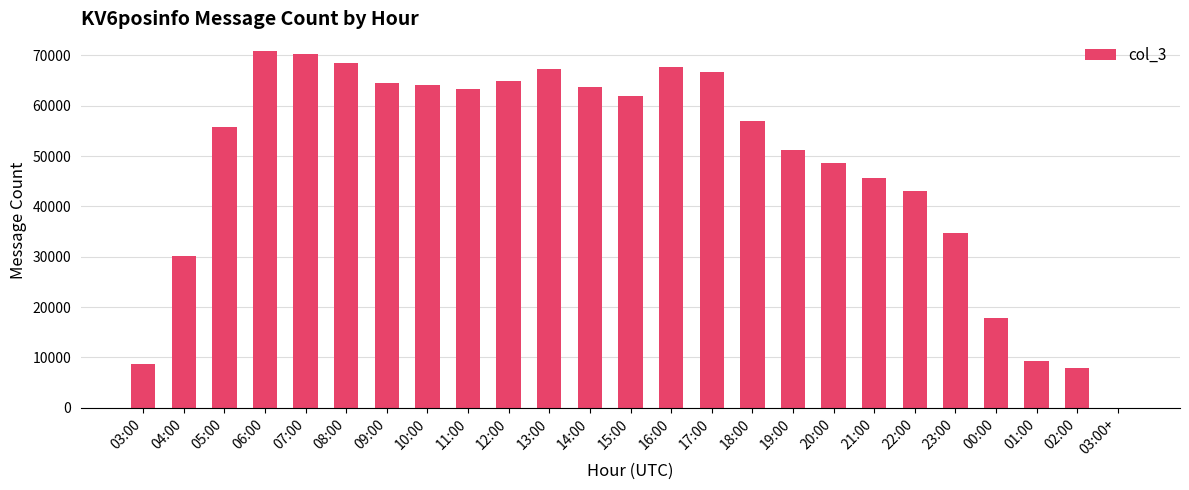

The value at 16:00 is 67714. True or false?

True